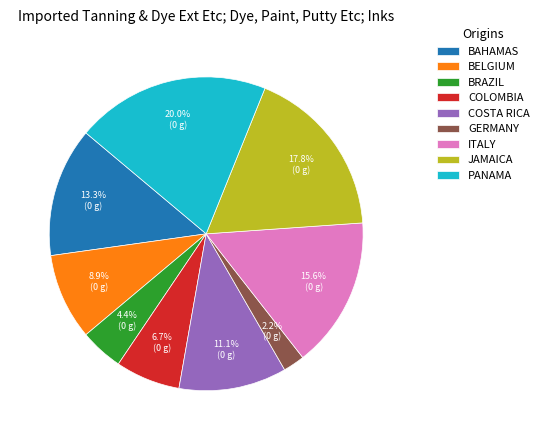

Is there any slice that represents more than half of the pie?

No